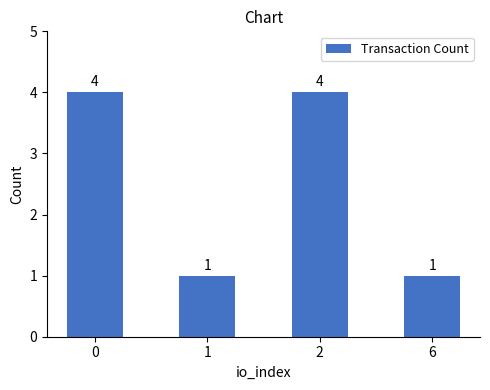

What is the sum of all values?

10